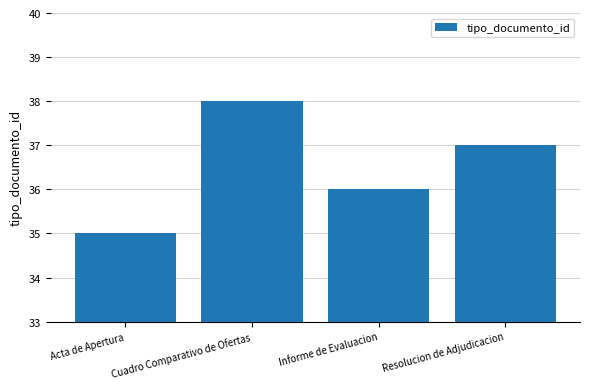

Which category has the highest value across all series?

Cuadro Comparativo de Ofertas